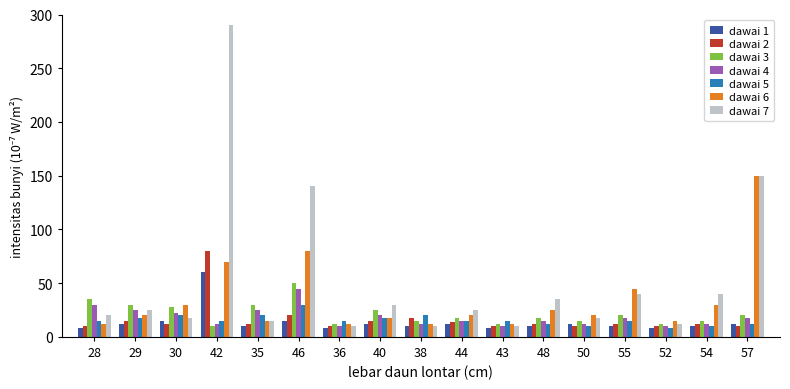

What is the sum of all dawai 2 values?

282